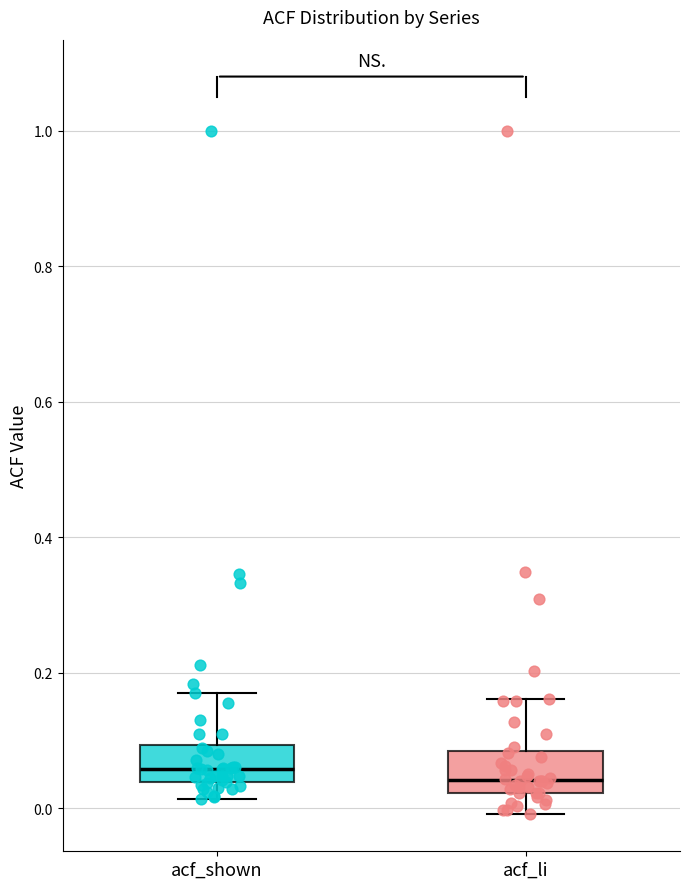

Reading left to right, read every box against the y-axis: the position of its median line, the range the box covers, and the ends of its whiskers. The values are not printed on the chart, so give them approximately, as read against the axis.

acf_shown: median 0.06, box 0.04 to 0.10, whiskers 0.02 to 0.18
acf_li: median 0.04, box 0.02 to 0.08, whiskers 0.00 to 0.16